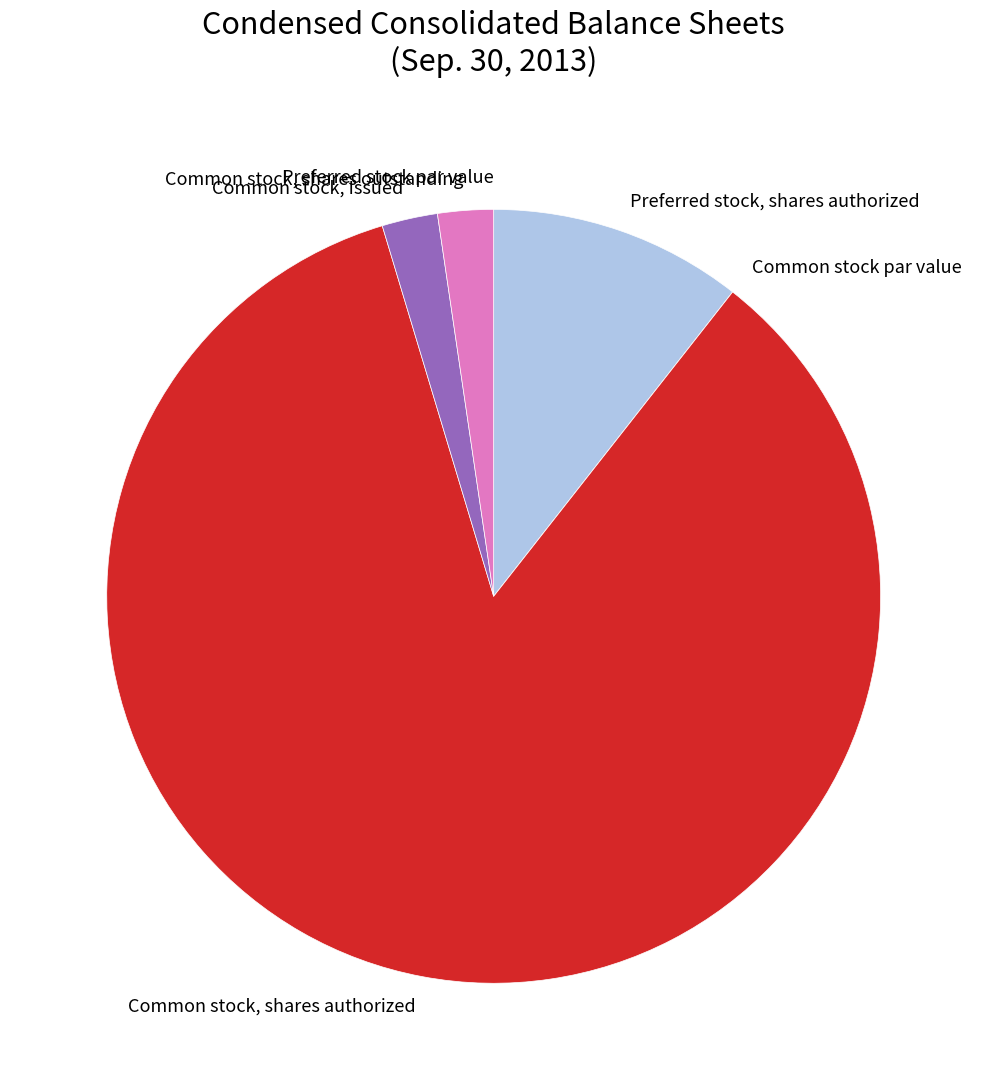

Which slice is the largest?

Common stock, shares authorized